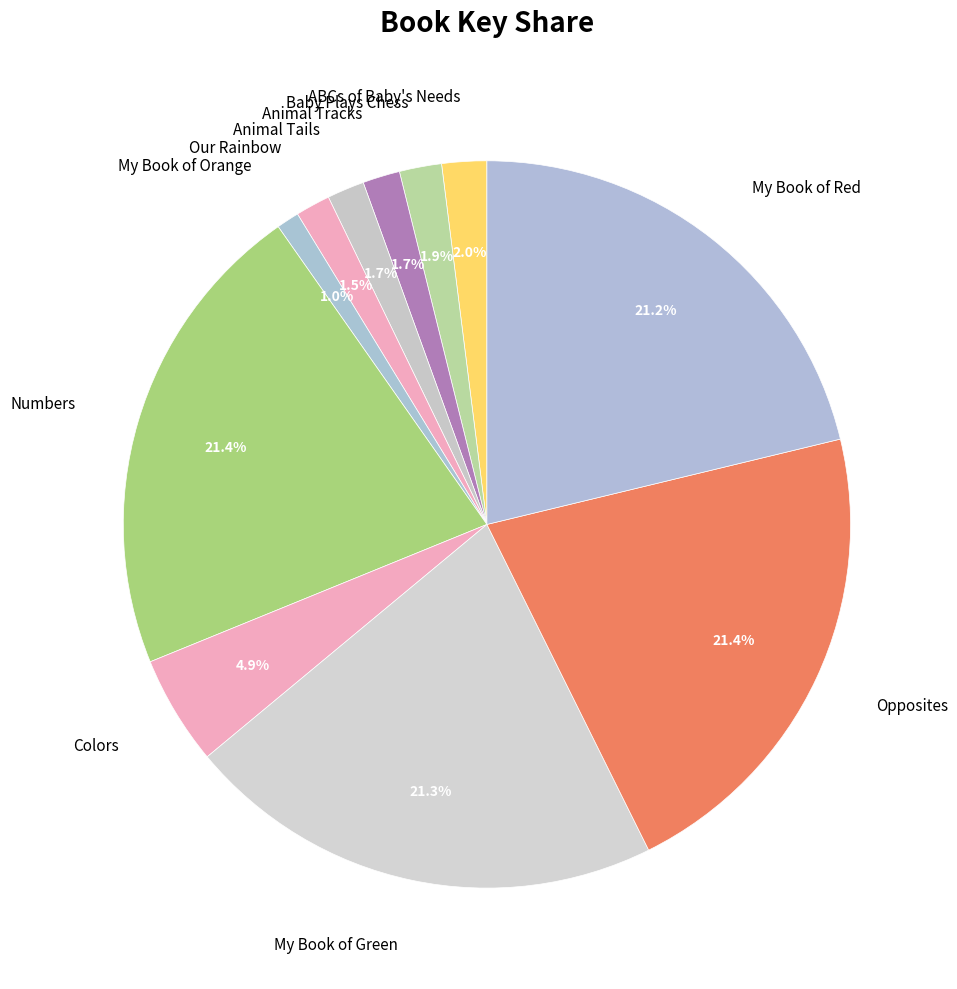

How many segments does this pie chart have?

11